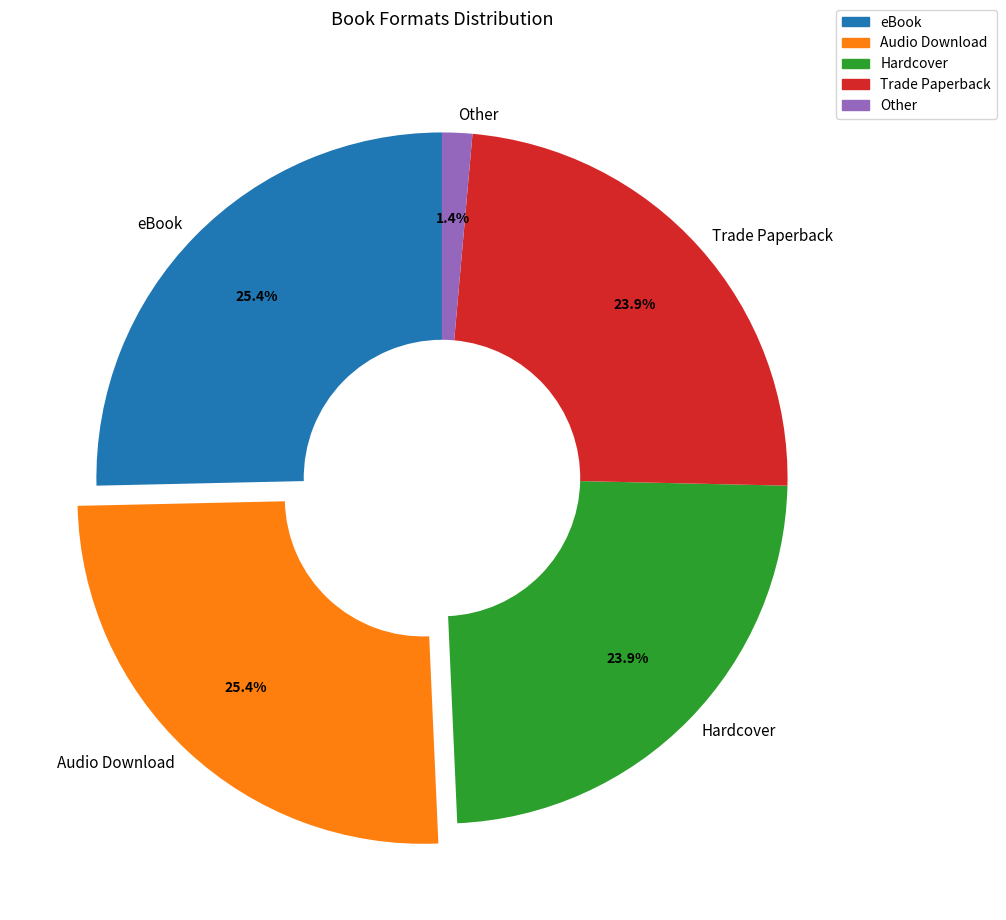

To the nearest percent, what is the combined percentage of eBook and Audio Download?

51%